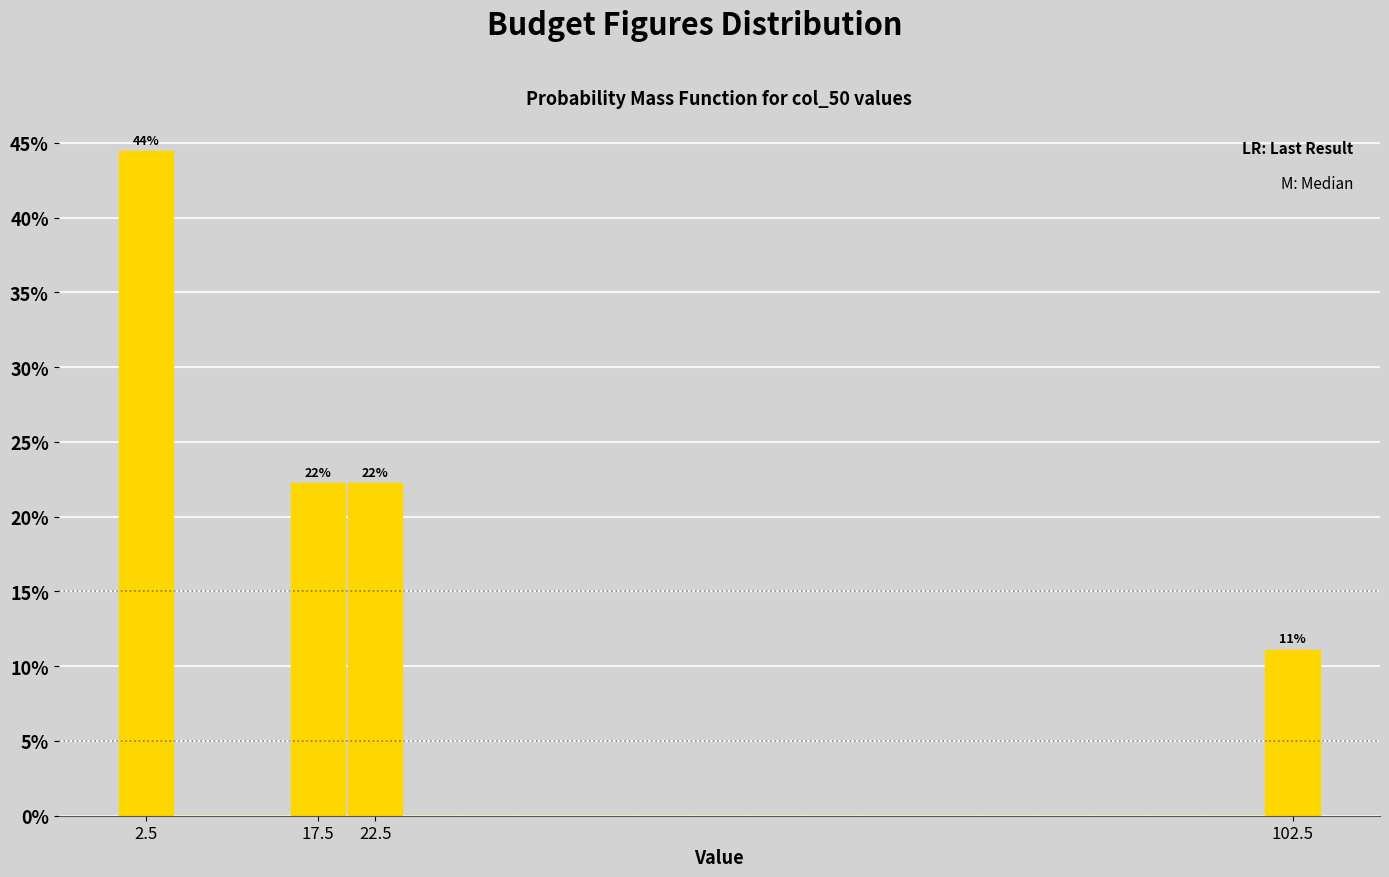

Which range on the x-axis has the tallest bar?

0 to 5